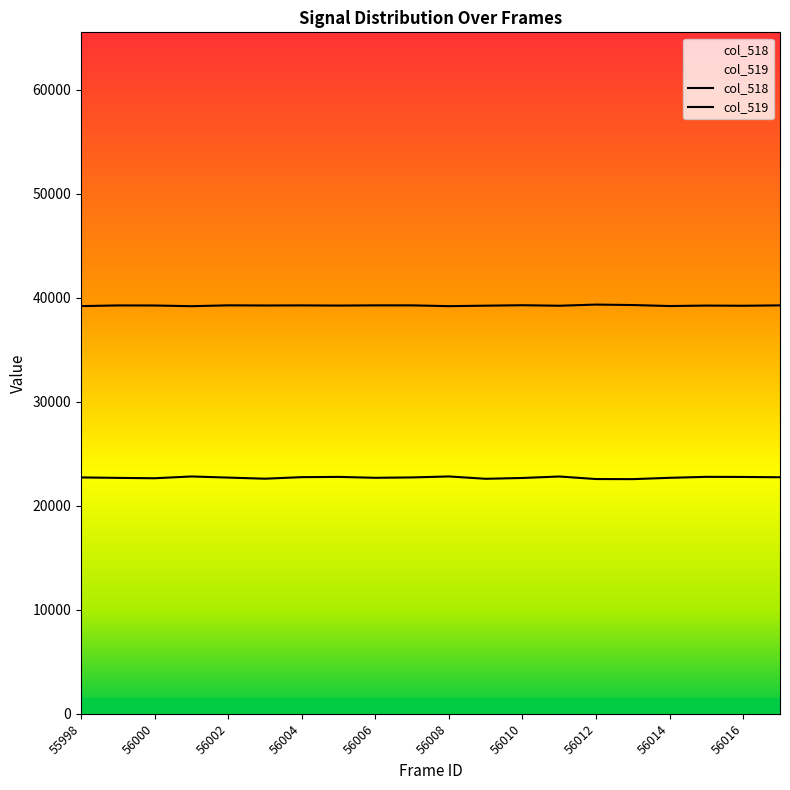

Rank the series at 56000 from highest to lowest value.

col_519, col_518